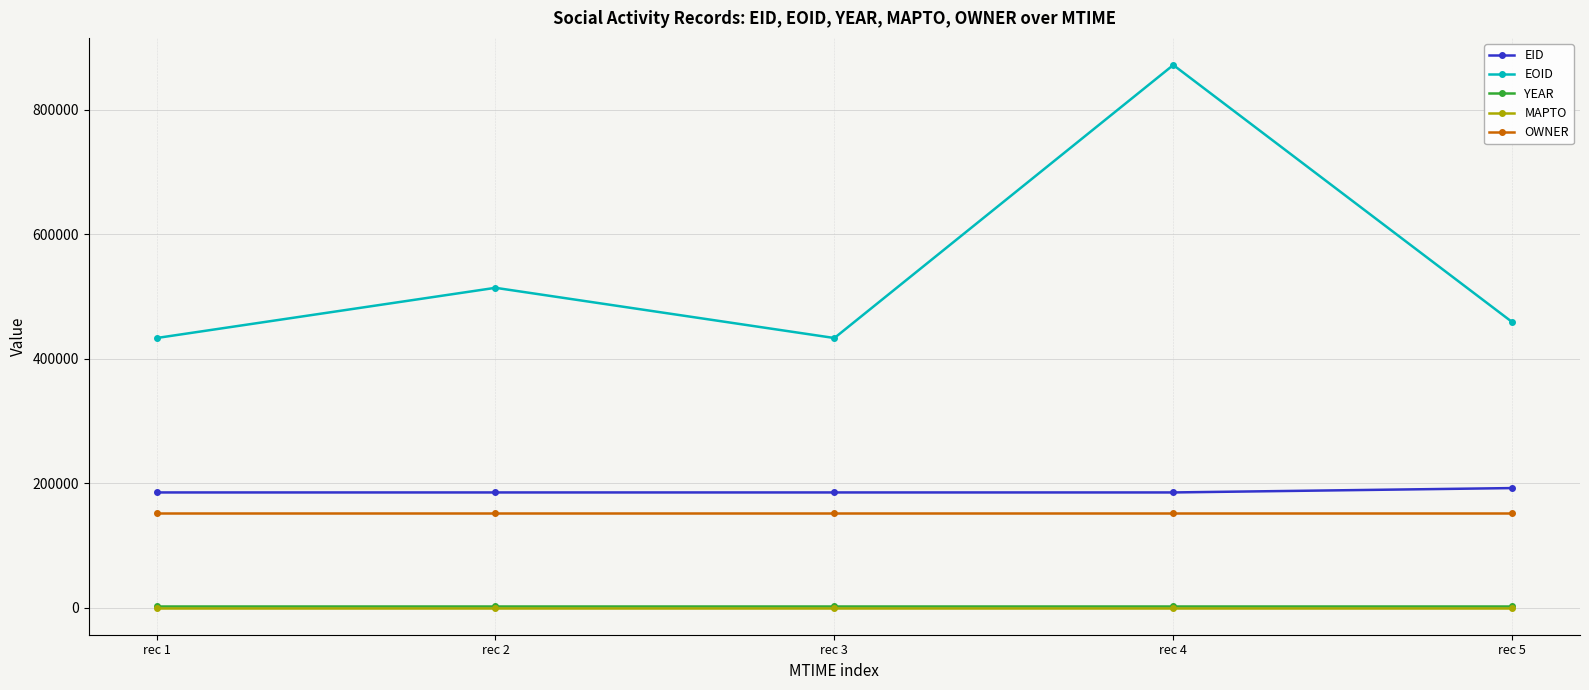

What is the total value across all series at rec 1?

771943